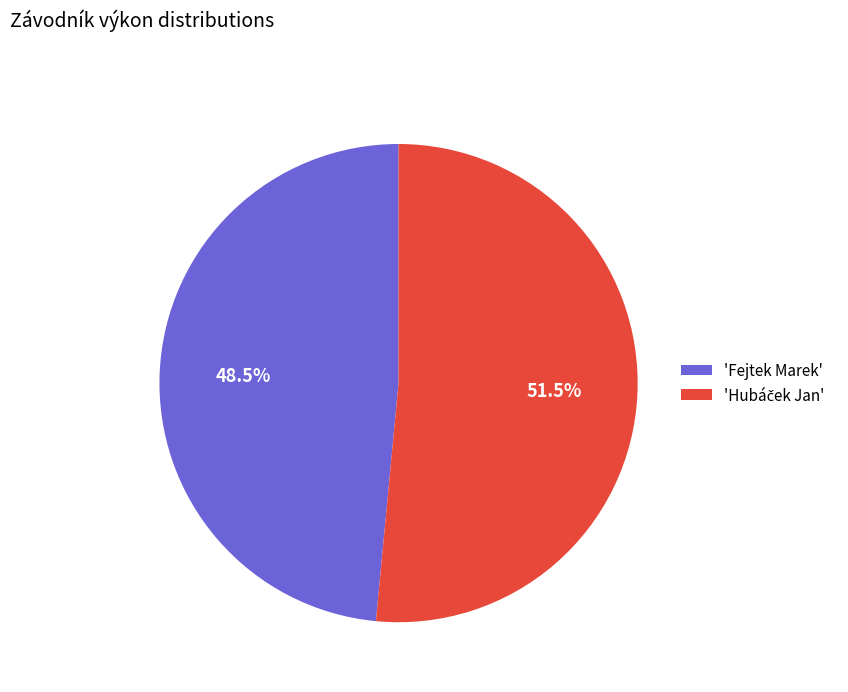

What is the smallest slice in the pie chart?

'Fejtek Marek'